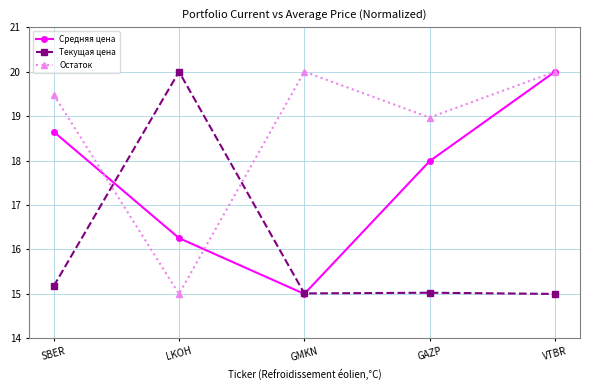

Between which two adjacent categories do Средняя цена and Остаток first intersect?

SBER and LKOH